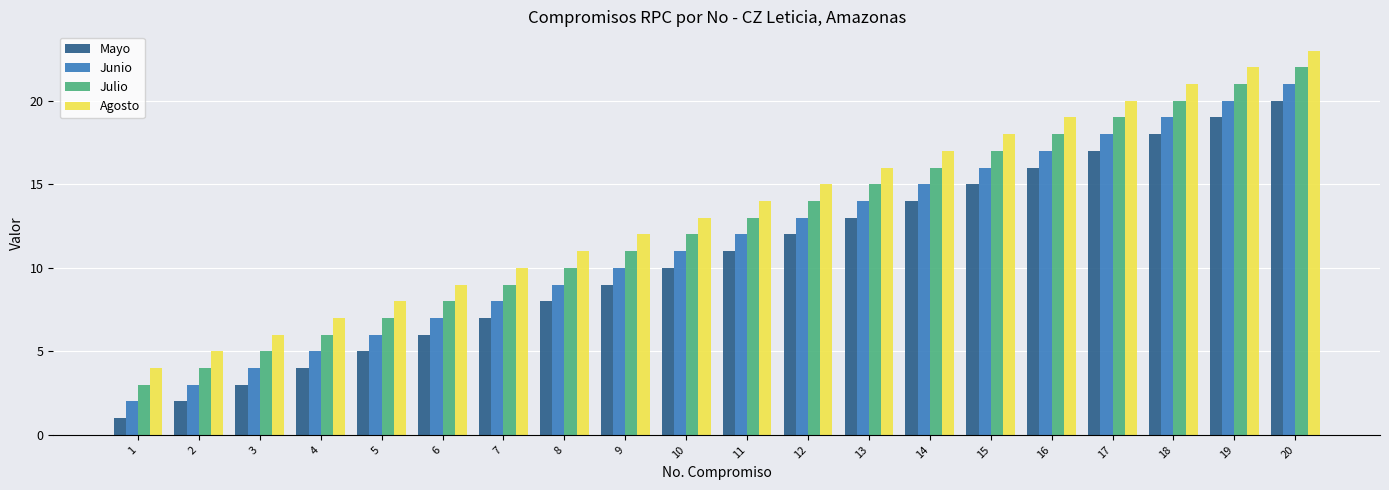

Are the bars grouped side by side (vs. stacked)?

Yes